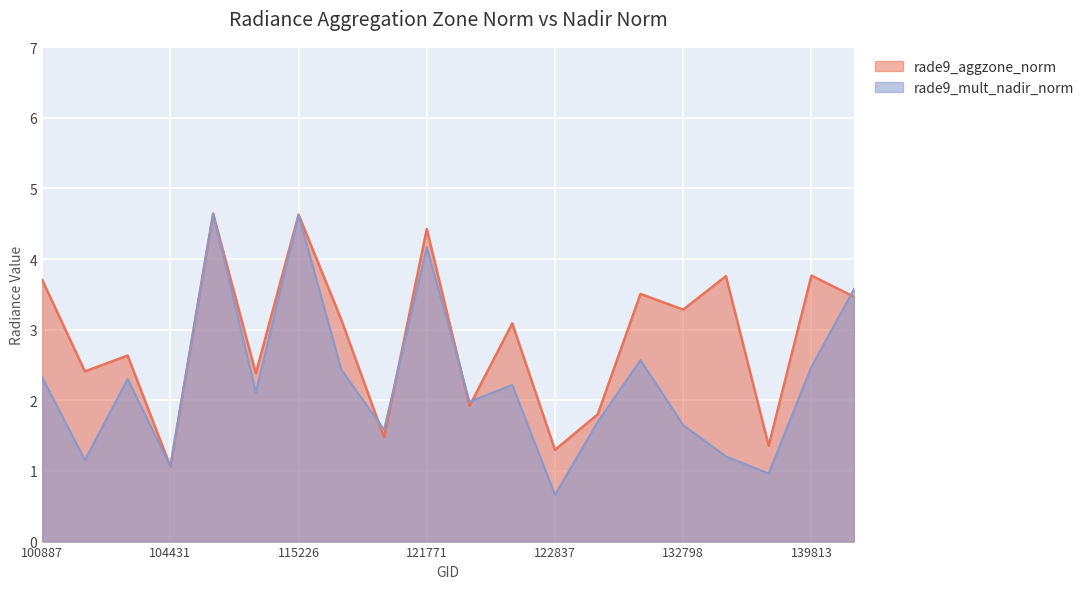

Which series changed the most between 115226 and 122289?

rade9_aggzone_norm